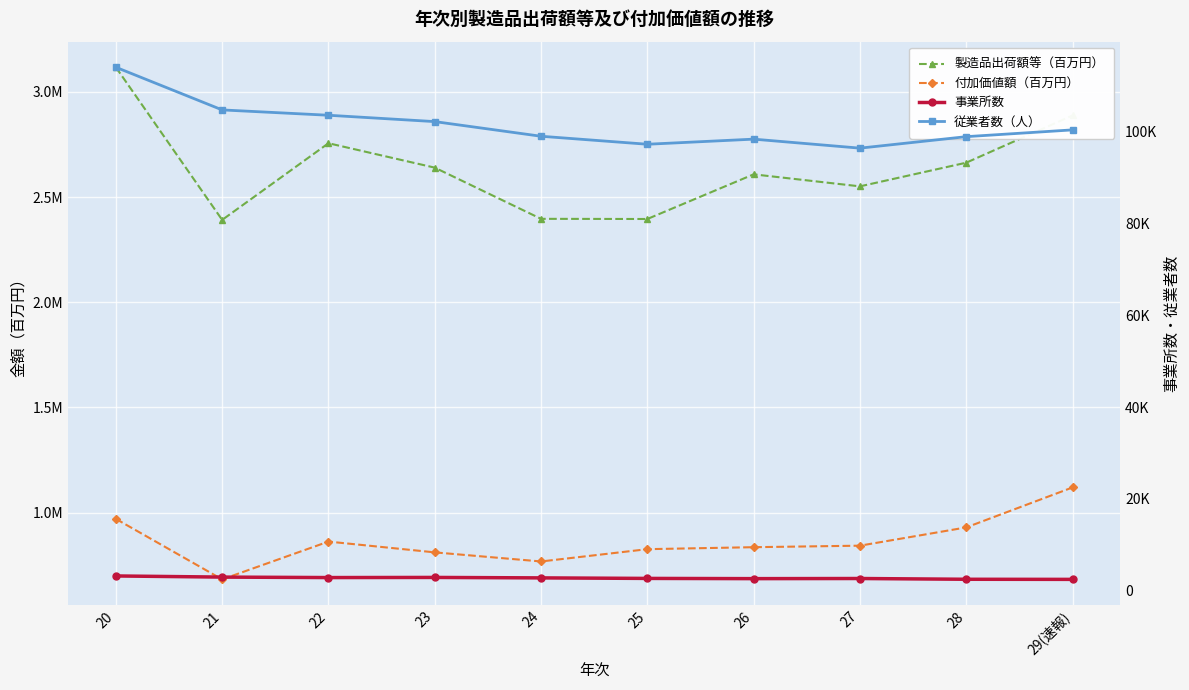

At which label does 事業所数 reach its minimum?

29(速報)